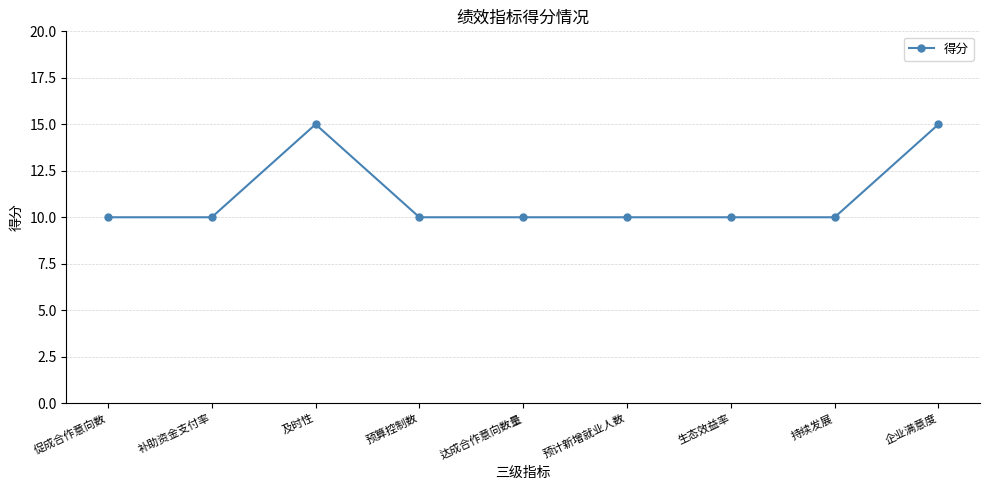

True or false: the data shows 15 at 企业满意度.

True